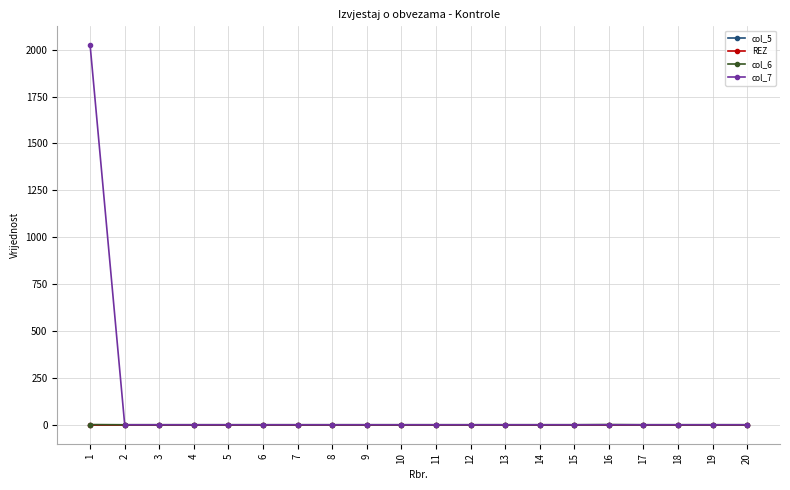

Reading left to right, extract all data points from this chart.

col_5: 1=0	2=0	3=0	4=0	5=0	6=0	7=0	8=0	9=0	10=0	11=0	12=0	13=0	14=0	15=0	16=0	17=0	18=0	19=0	20=0
REZ: 1=0	2=0	3=0	4=0	5=0	6=0	7=0	8=0	9=0	10=0	11=0	12=0	13=0	14=0	15=0	16=0	17=0	18=0	19=0	20=0
col_6: 1=1	2=0	3=0	4=0	5=0	6=0	7=0	8=0	9=0	10=0	11=0	12=0	13=0	14=0	15=0	16=1	17=0	18=0	19=0	20=0
col_7: 1=2023	2=0	3=0	4=0	5=0	6=0	7=0	8=0	9=0	10=0	11=0	12=0	13=0	14=0	15=0	16=0	17=0	18=0	19=0	20=0